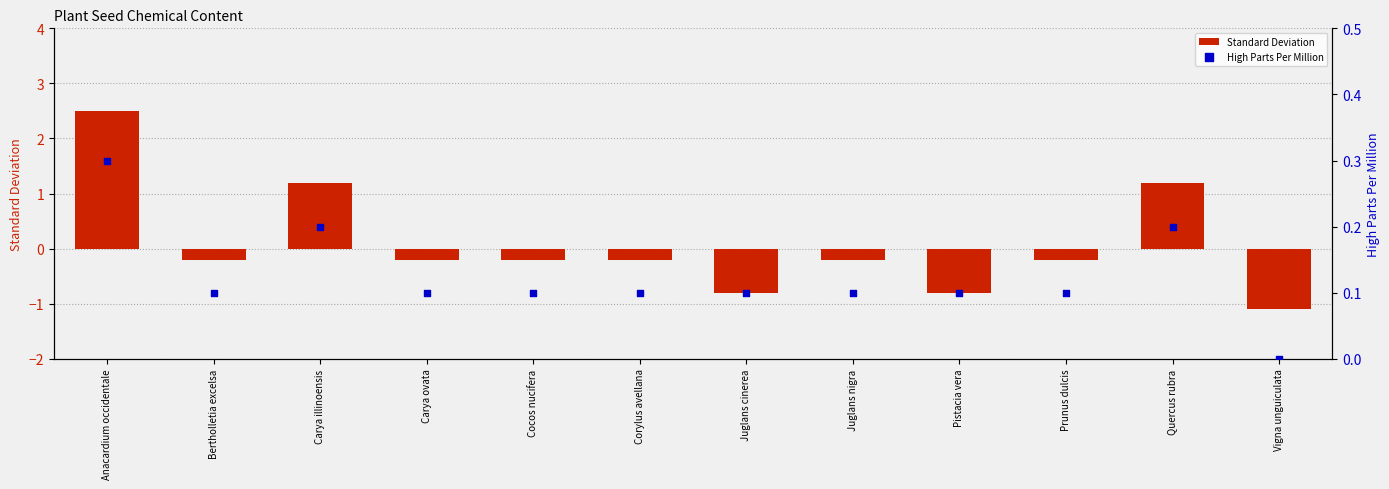

Which series contains the highest Y value?

Standard Deviation